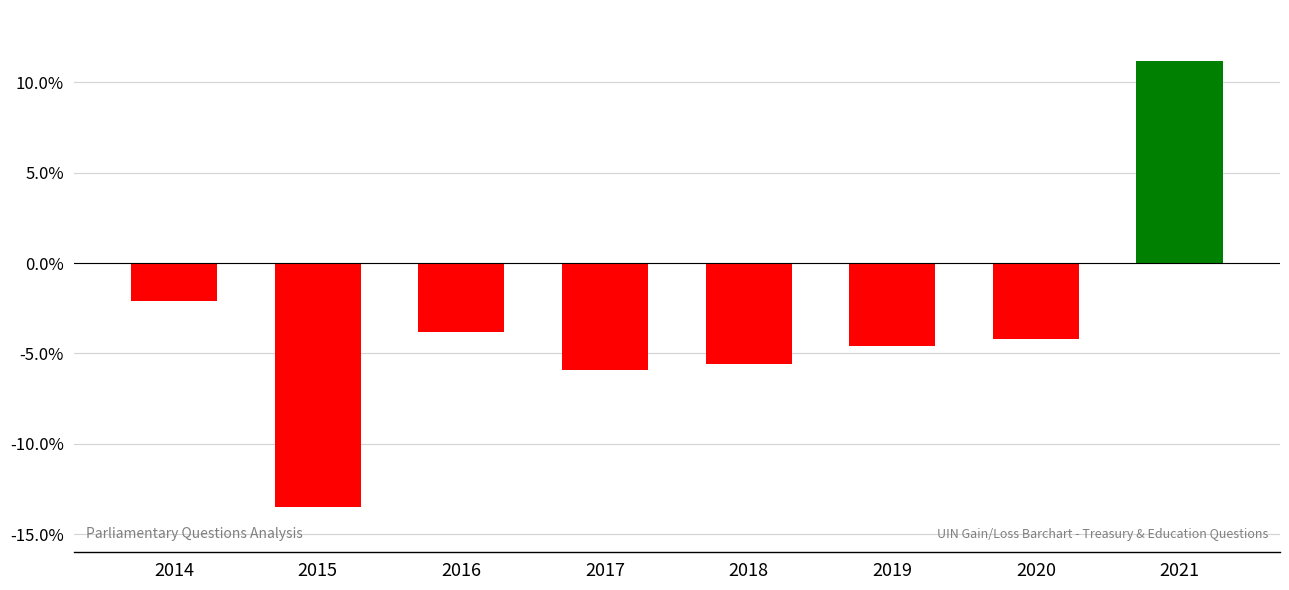

Which has a higher value, 2014 or 2016?

2014